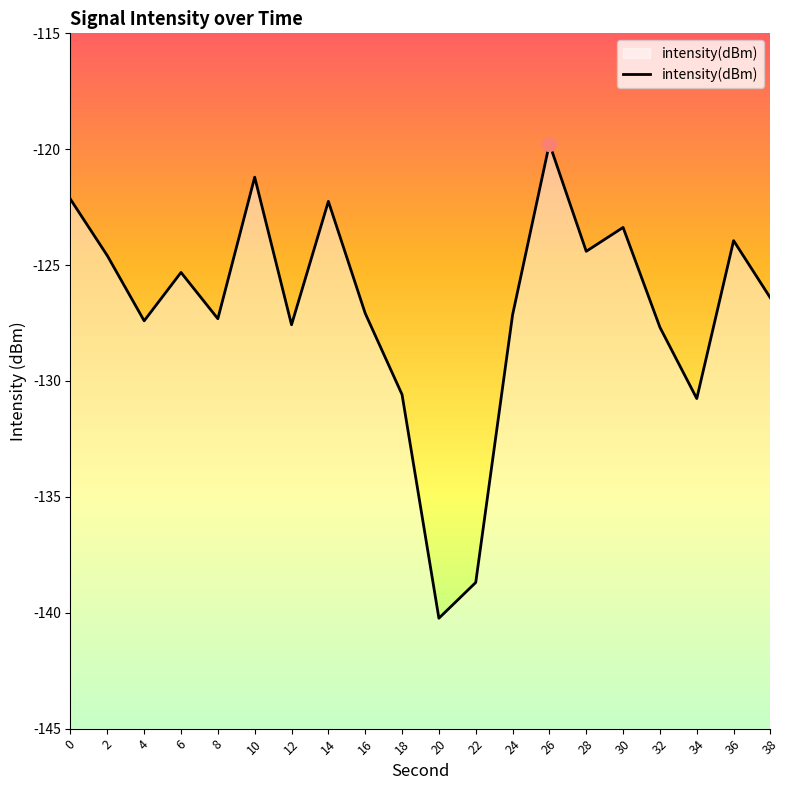

What is the difference between the maximum and second lowest values?

18.9